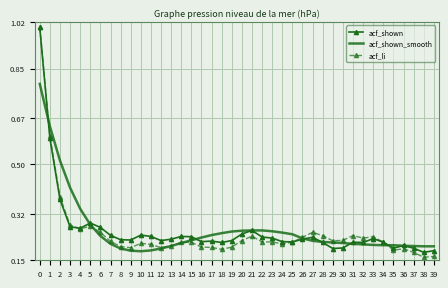

What is the total value across all series at 21?

0.8